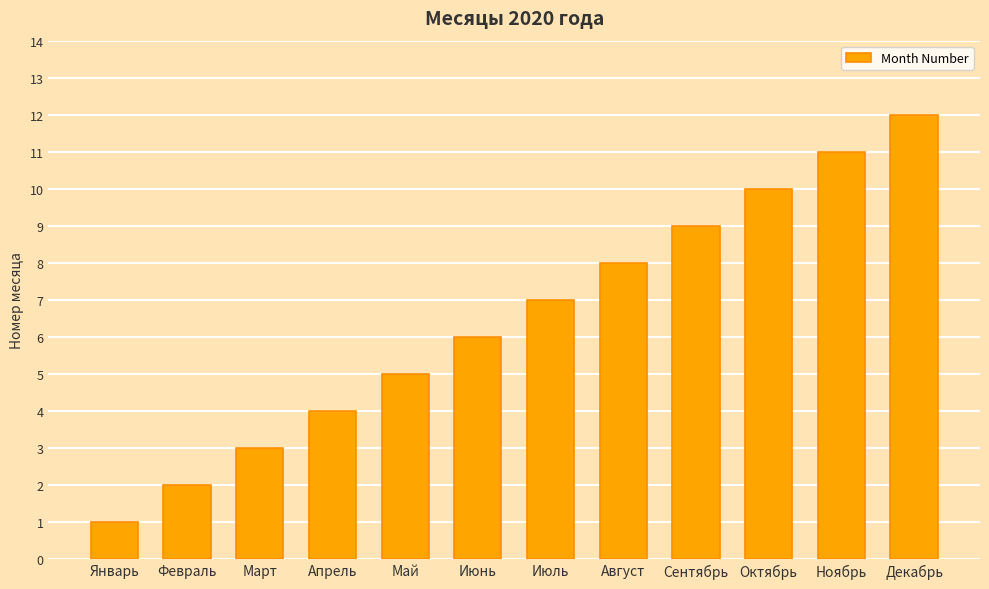

What is the label of the 2nd bar from the left?

Февраль